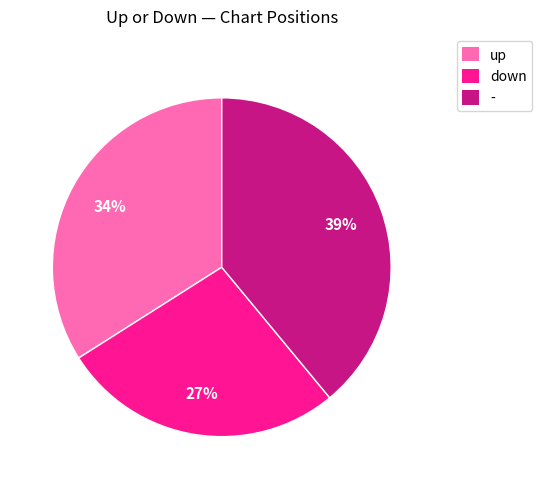

Is it true that - is 34% of the pie?

False